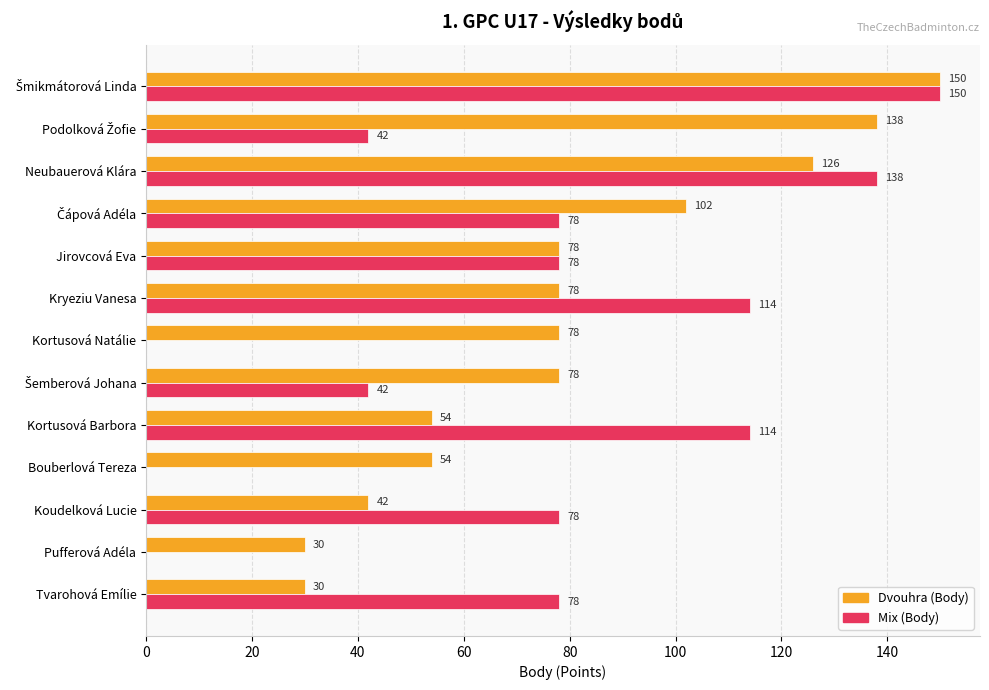

What are all the series names shown in the legend?

Dvouhra (Body), Mix (Body)